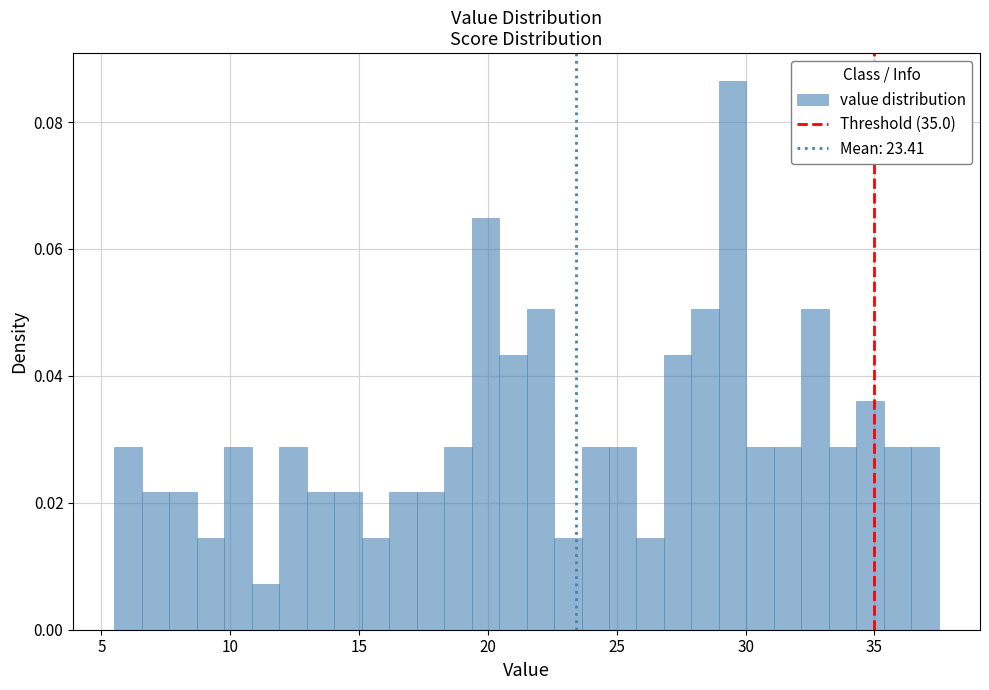

Read against the x-axis, roughly where is the centre of the tallest bar?

29.5